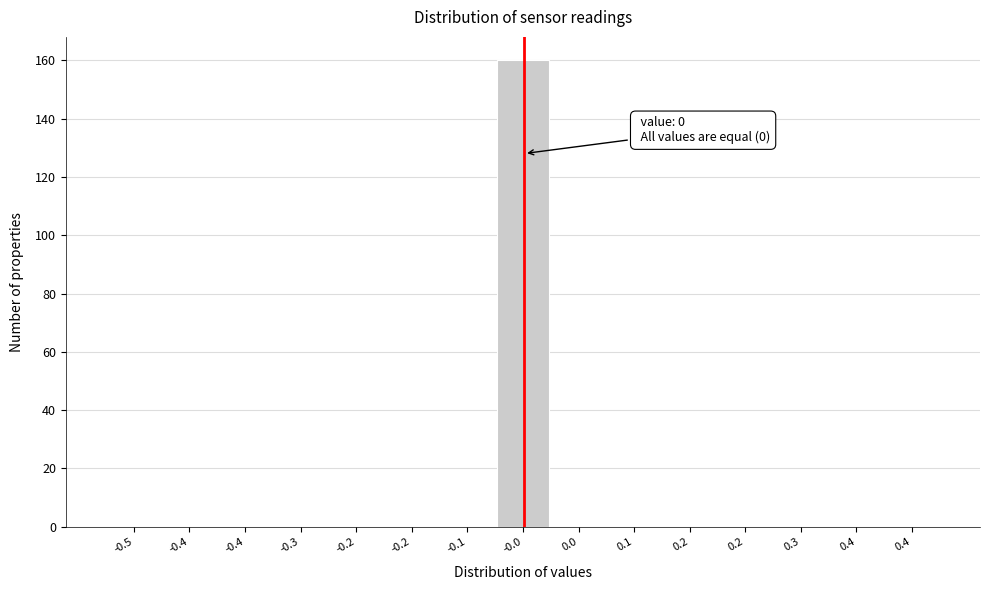

Are the bars horizontal?

No